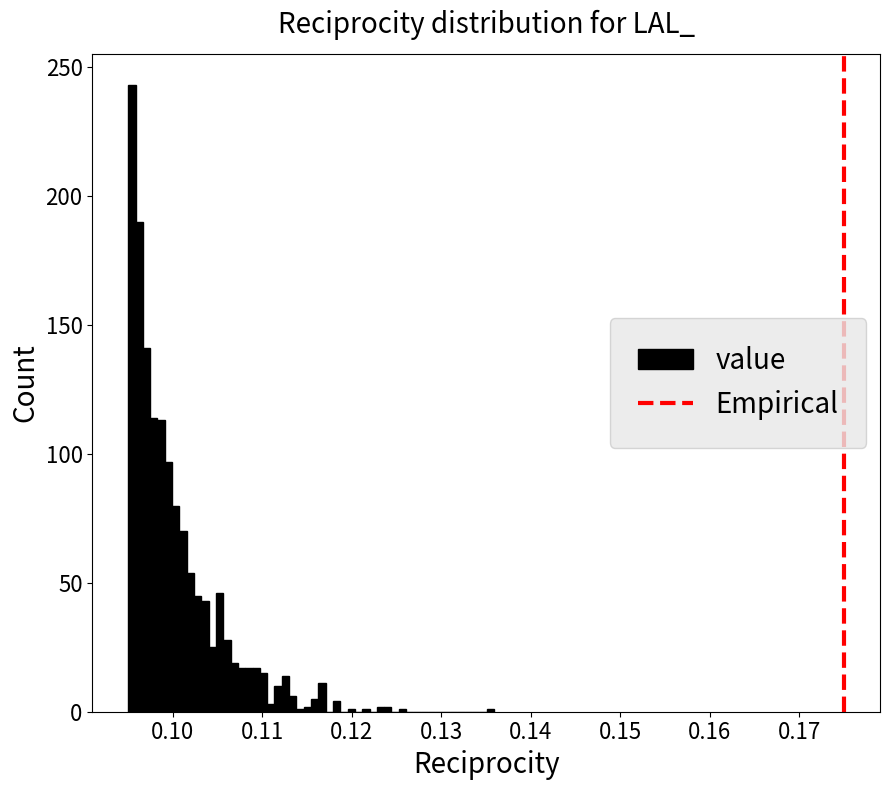

Around what value on the x-axis is the tallest bar? Give the approximate position of its centre, as read against the axis.

0.095